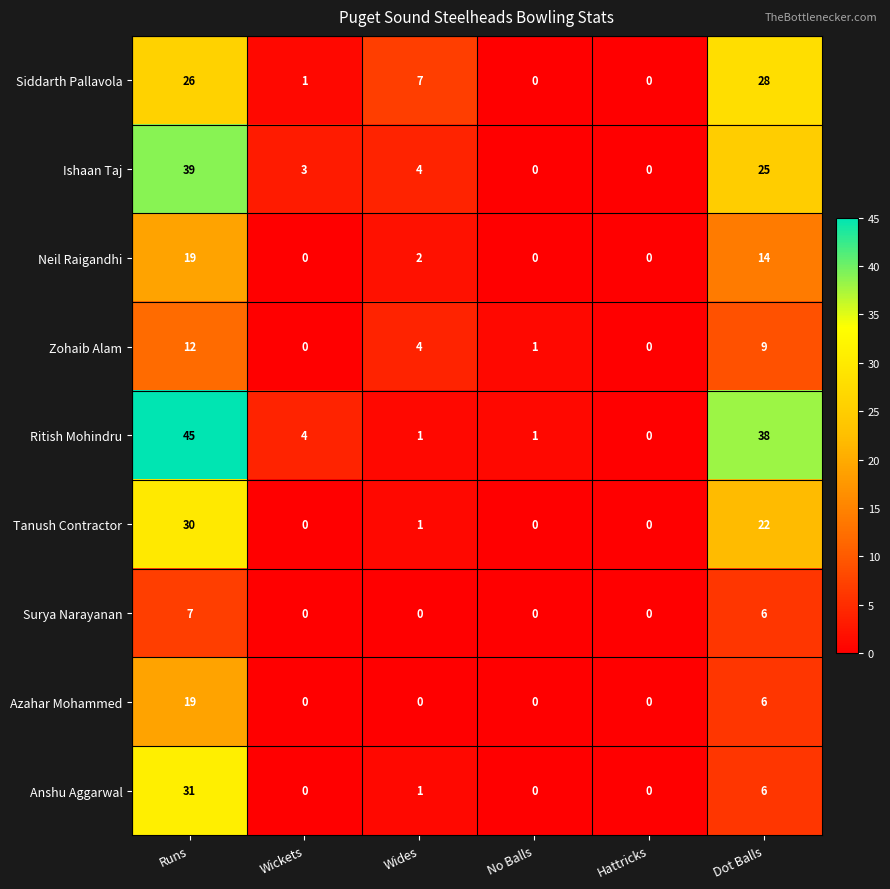

How many categories are shown in the chart?

6